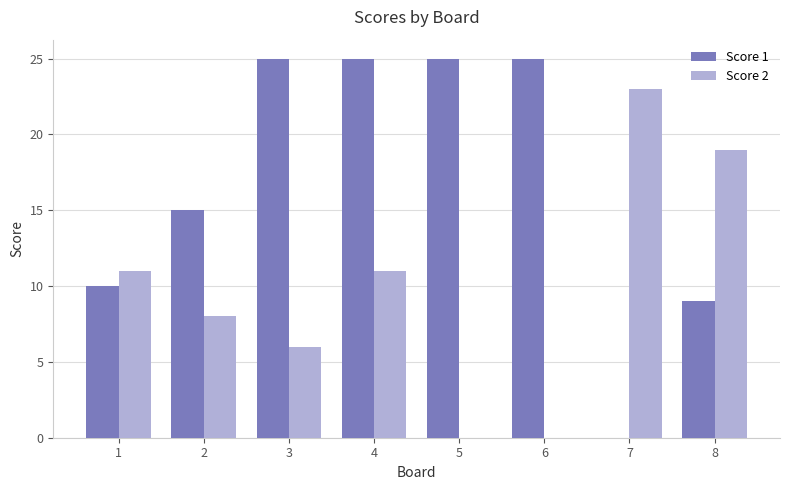

Is it true that Score 2 equals 16 at 4?

False